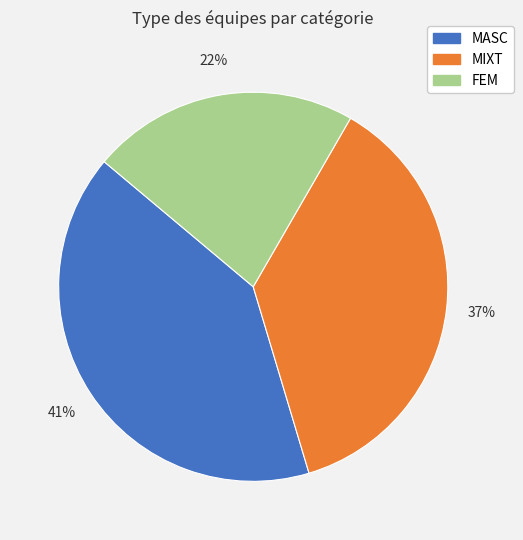

True or false: MASC accounts for 41% of the total.

True